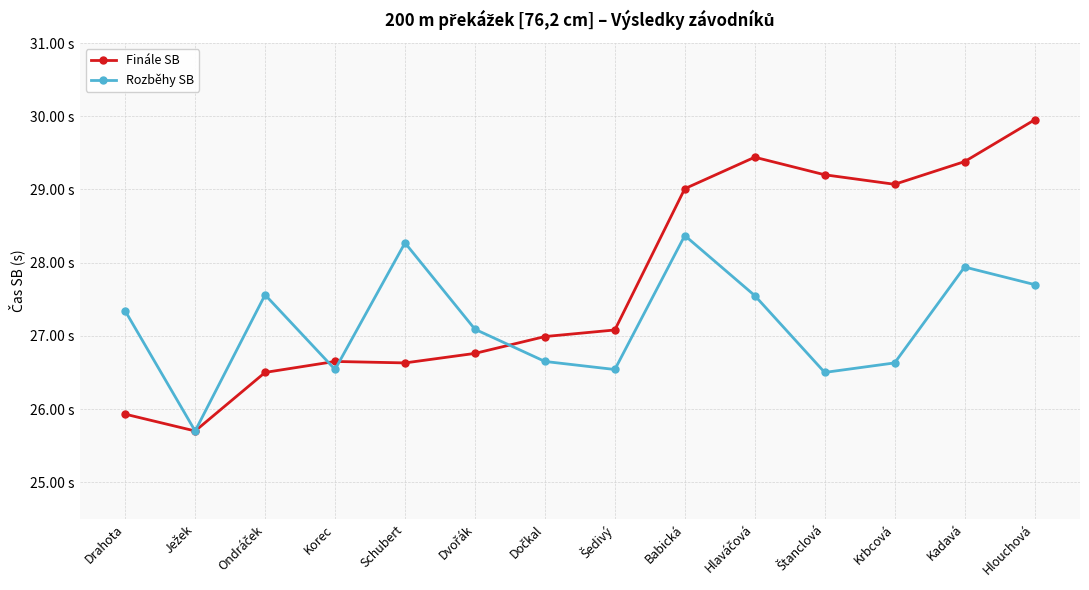

Does the chart have visible grid lines?

Yes